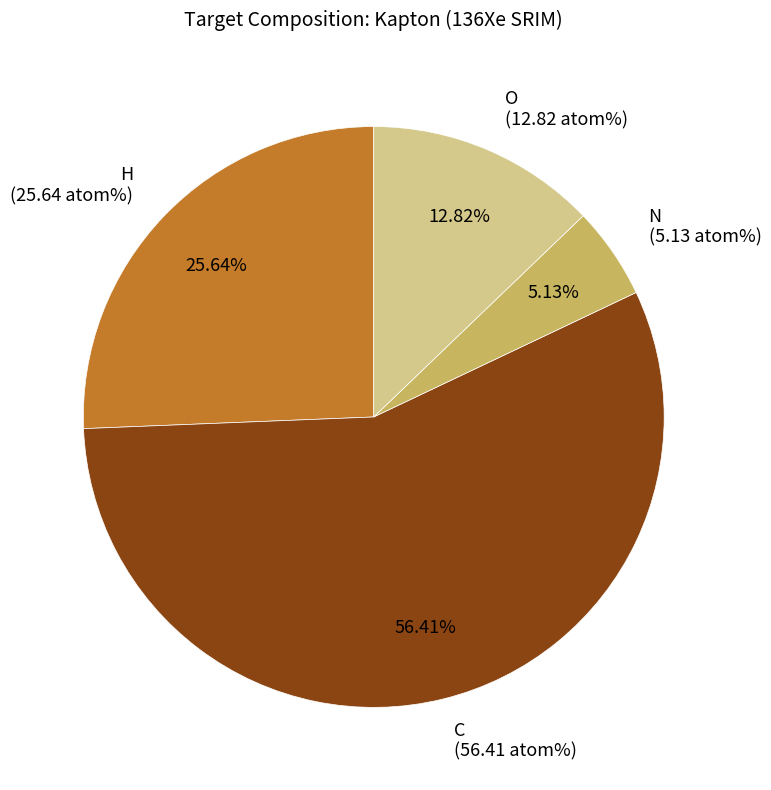

Which category has the biggest portion of the pie?

C (56.41 atom%)